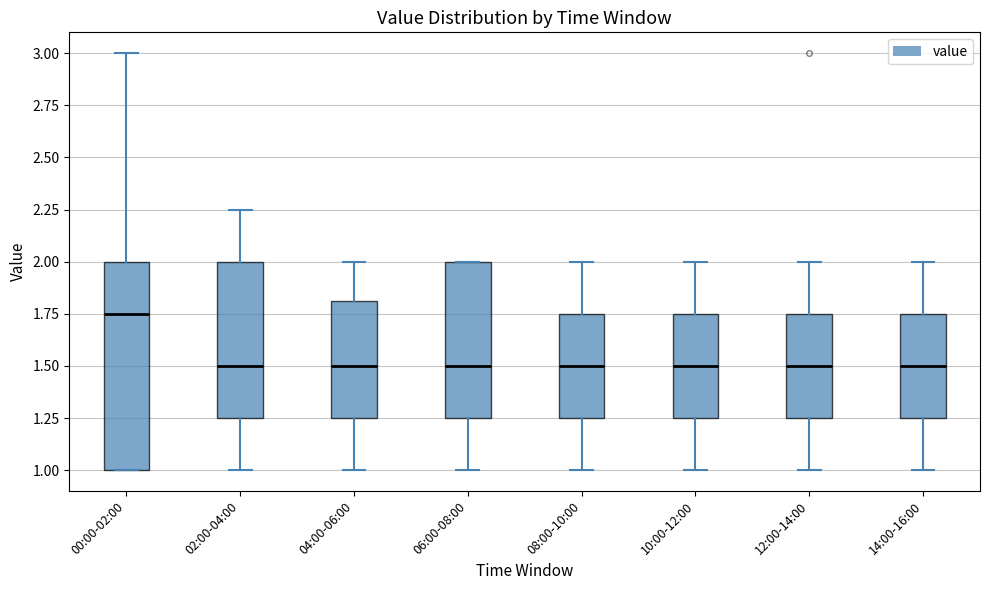

Where is the upper edge of the box for 02:00-04:00 on the y-axis? The values are not printed on the chart, so give them approximately, as read against the axis.

2.00